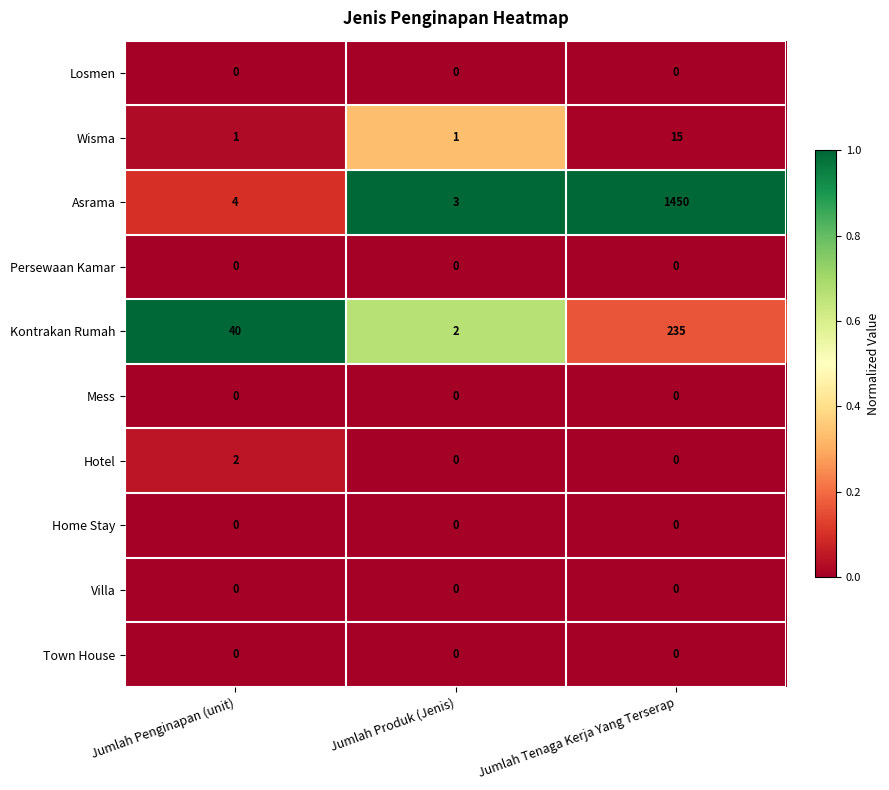

Is it true that Asrama equals 1450 at Jumlah Tenaga Kerja Yang Terserap?

True